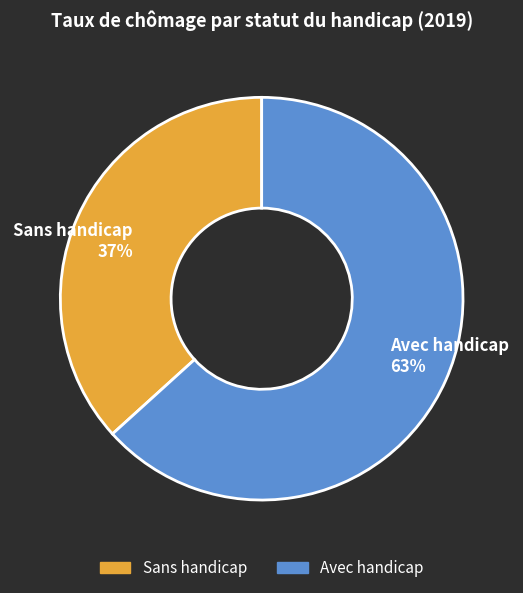

What is the largest slice in the pie chart?

Avec handicap